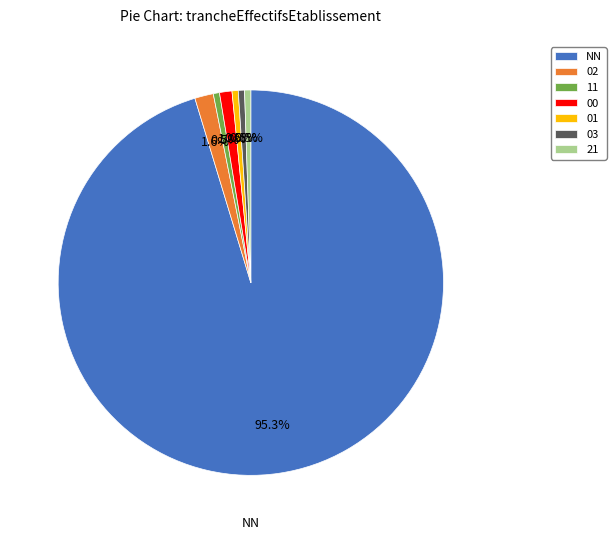

Combined, do 02 and 00 account for over 50%?

No